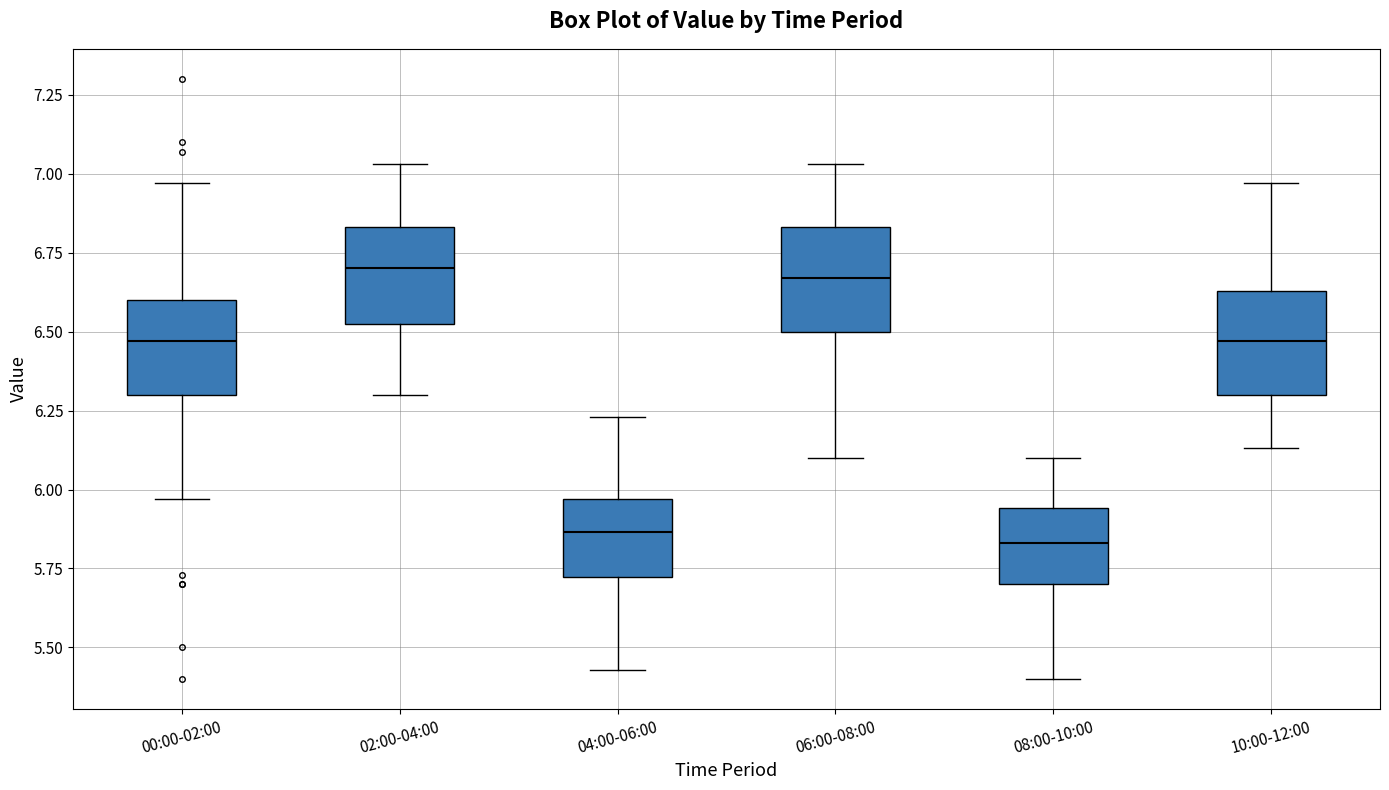

Reading left to right, transcribe this box plot: for each box, give where its median line is, the range the box spans, and where its two whiskers end, as read against the y-axis. The values are not printed on the chart, so give them approximately, as read against the axis.

00:00-02:00: median 6.45, box 6.30 to 6.60, whiskers 5.95 to 6.95
02:00-04:00: median 6.70, box 6.50 to 6.85, whiskers 6.30 to 7.05
04:00-06:00: median 5.85, box 5.70 to 5.95, whiskers 5.45 to 6.25
06:00-08:00: median 6.65, box 6.50 to 6.85, whiskers 6.10 to 7.05
08:00-10:00: median 5.85, box 5.70 to 5.95, whiskers 5.40 to 6.10
10:00-12:00: median 6.45, box 6.30 to 6.65, whiskers 6.15 to 6.95